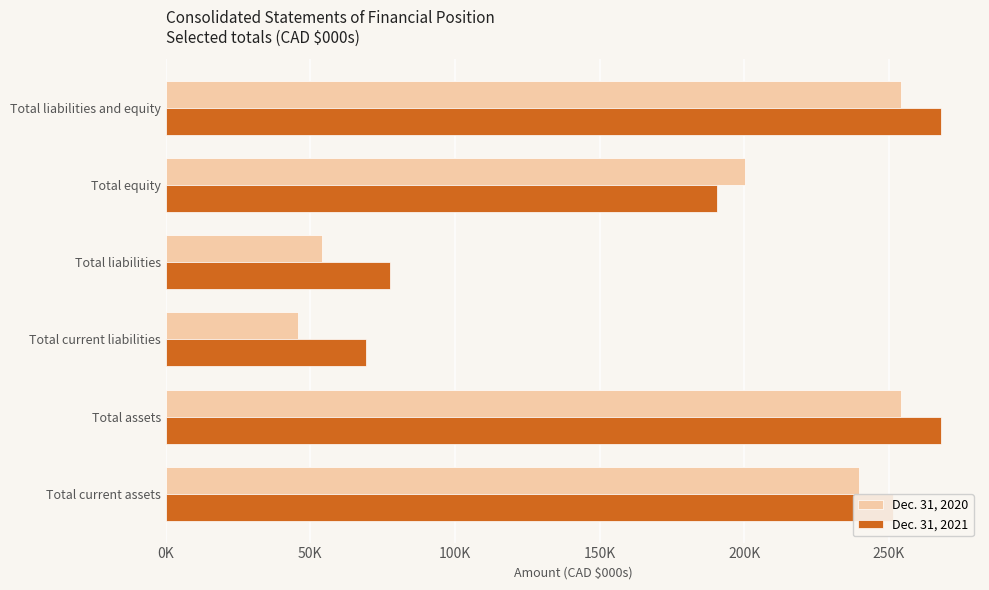

What are all the series names shown in the legend?

Dec. 31, 2020, Dec. 31, 2021